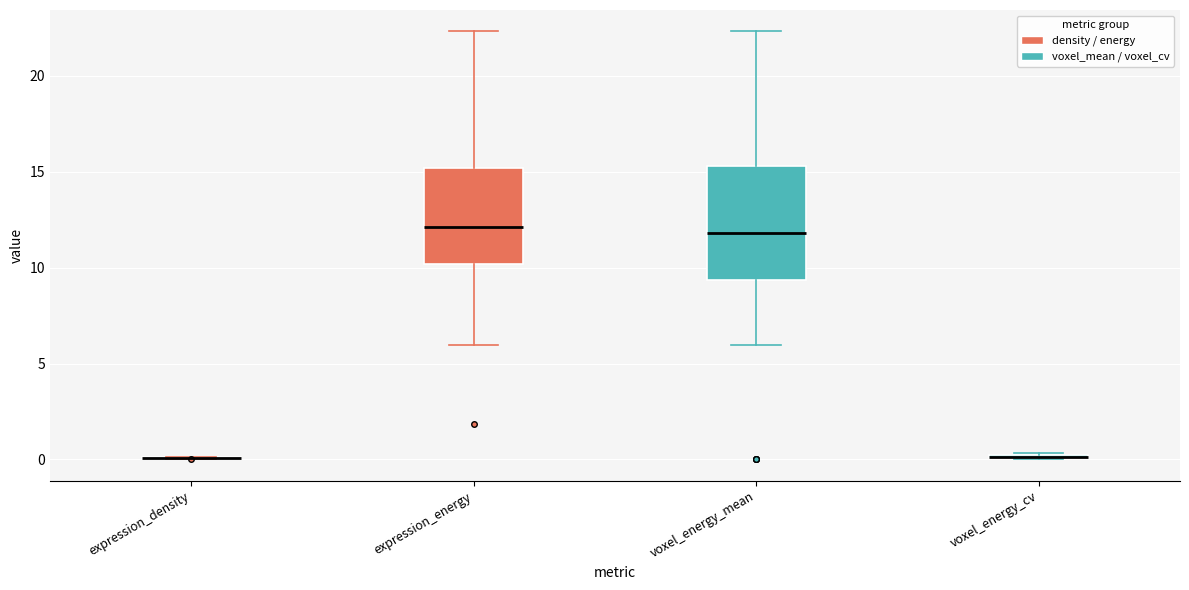

Reading left to right, read every box against the y-axis: the position of its median line, the range the box covers, and the ends of its whiskers. The values are not printed on the chart, so give them approximately, as read against the axis.

expression_density: box collapsed to a line at 0.0, whiskers 0.0 to 0.0
expression_energy: median 12.0, box 10.0 to 15.0, whiskers 6.0 to 22.5
voxel_energy_mean: median 12.0, box 9.5 to 15.5, whiskers 6.0 to 22.5
voxel_energy_cv: box collapsed to a line at 0.0, whiskers 0.0 to 0.5